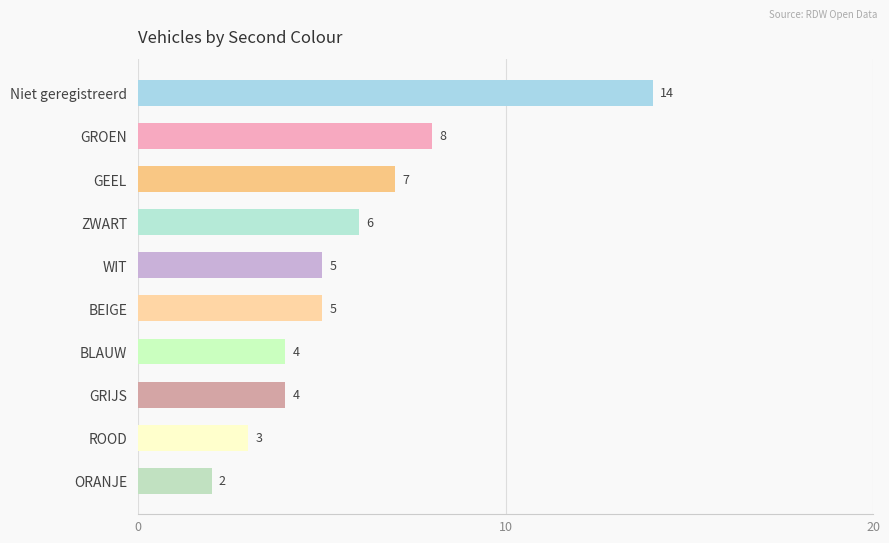

The chart shows a value of 7 at WIT. True or false?

False